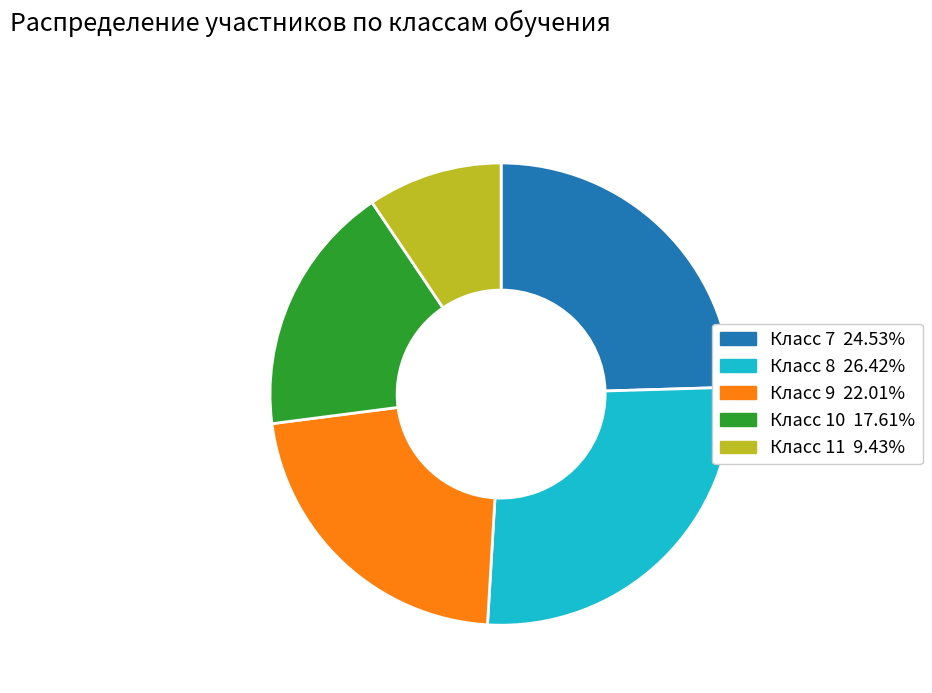

Does any single category account for the majority?

No